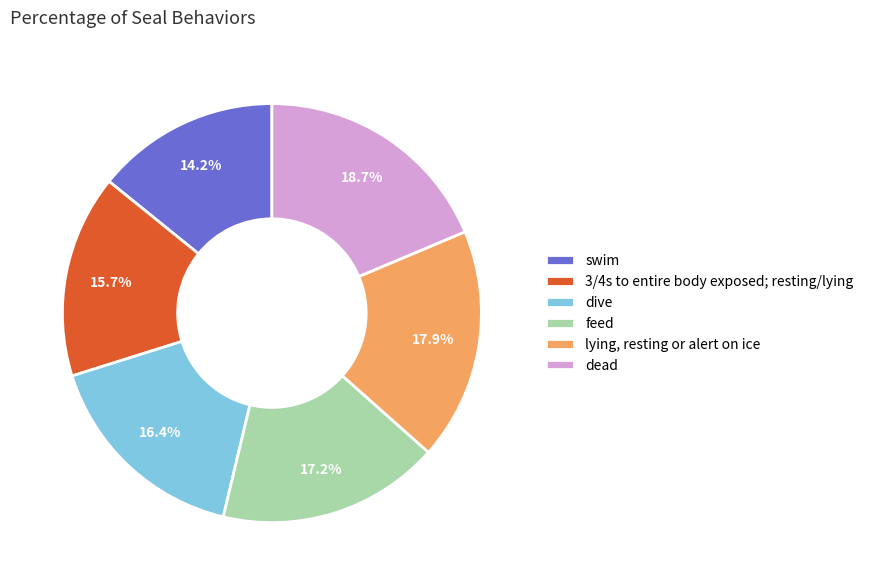

To the nearest percent, what percentage of the pie is feed?

17%